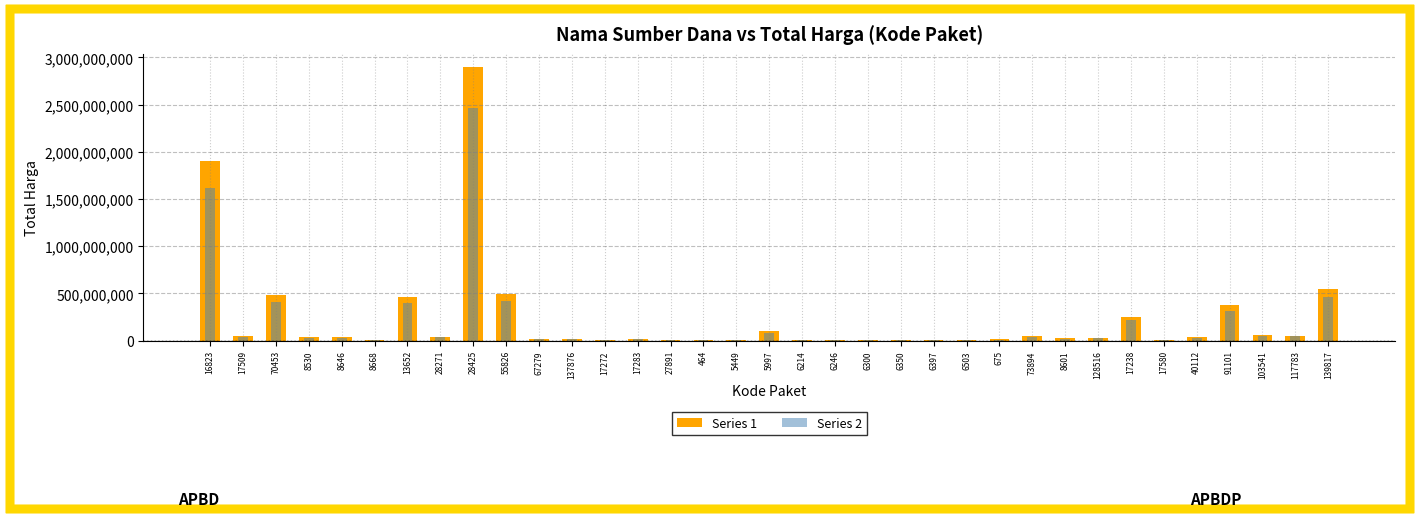

What is the label of the 12th bar from the left?

137876